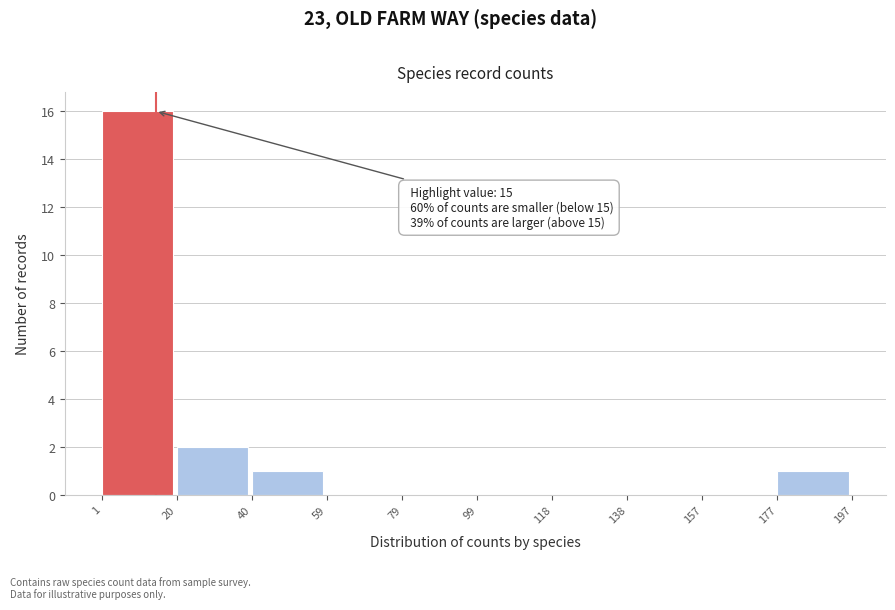

Over which range of the x-axis is the bar tallest?

1 to 20